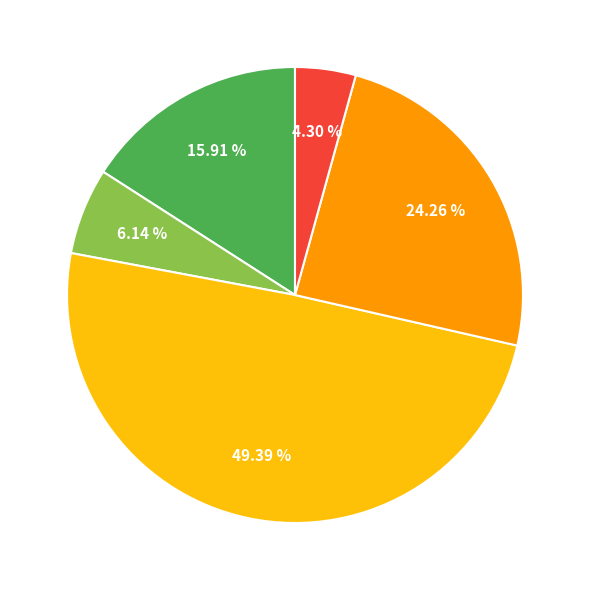

Is there a majority slice in this chart?

No